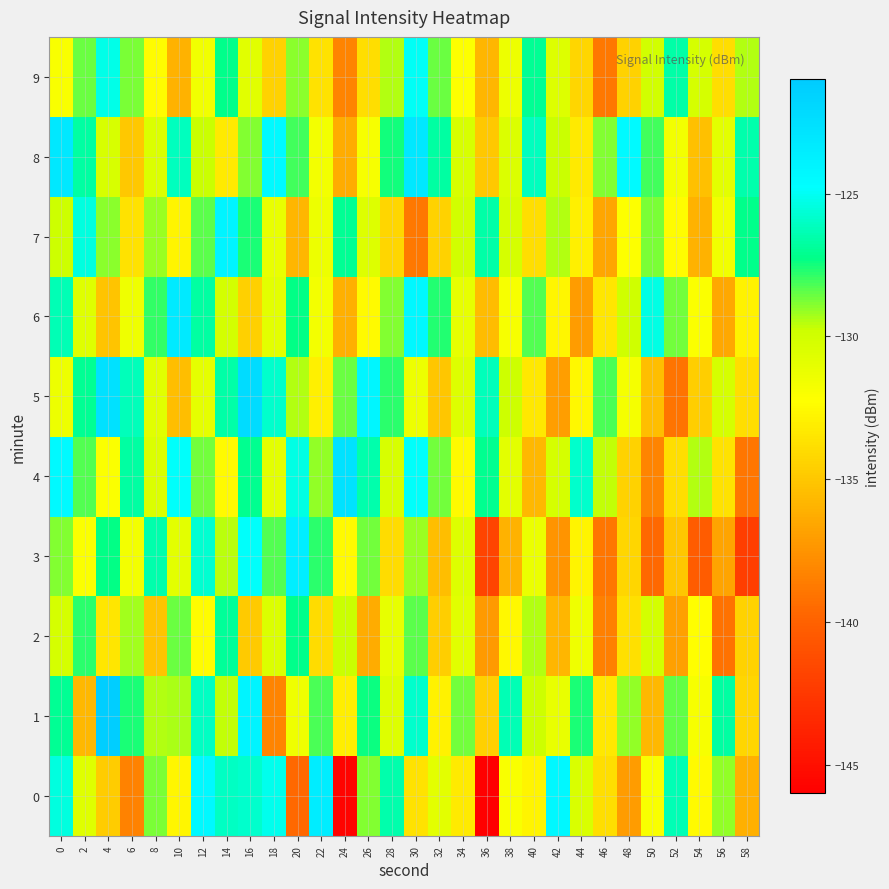

List the series in order of their peak value, lowest first.

2, 9, 7, 3, 0, 6, 8, 4, 5, 1